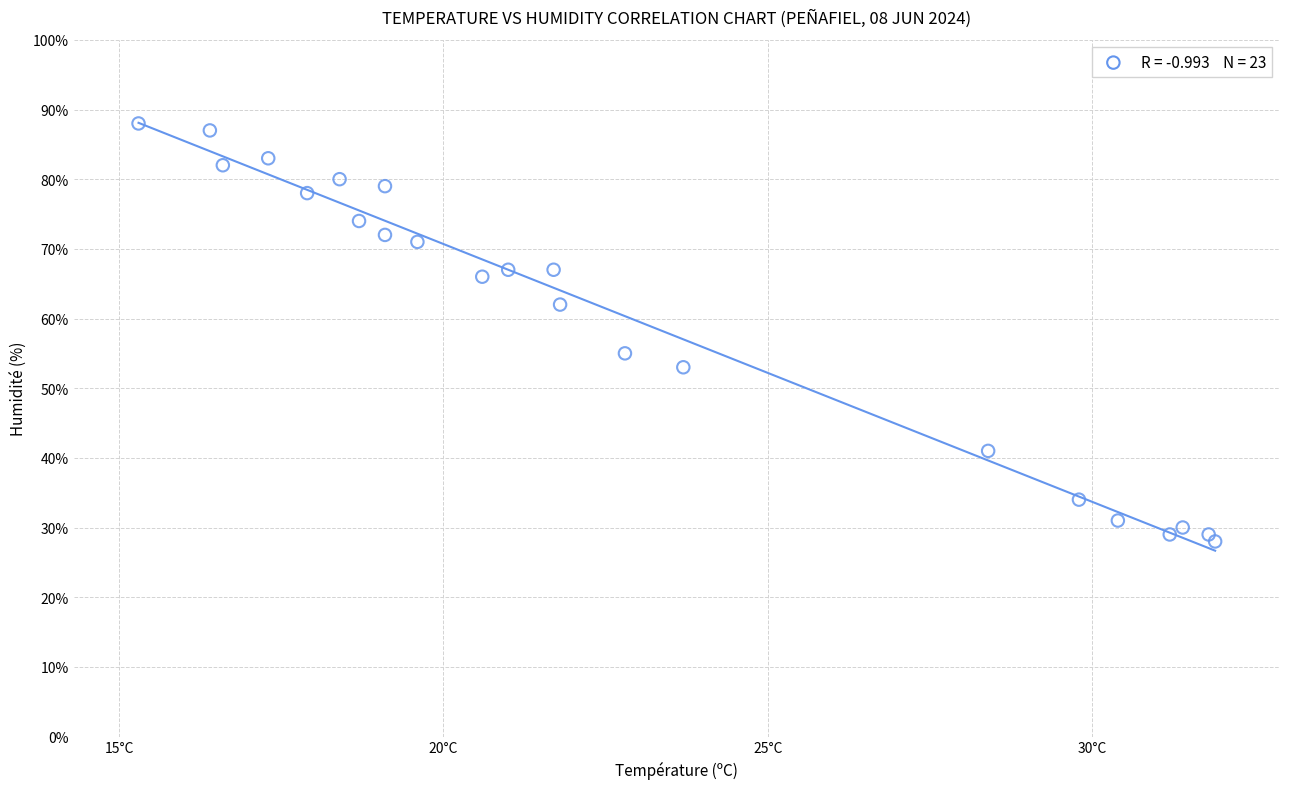

What Y value in the scatter plot is closest to 58?

55